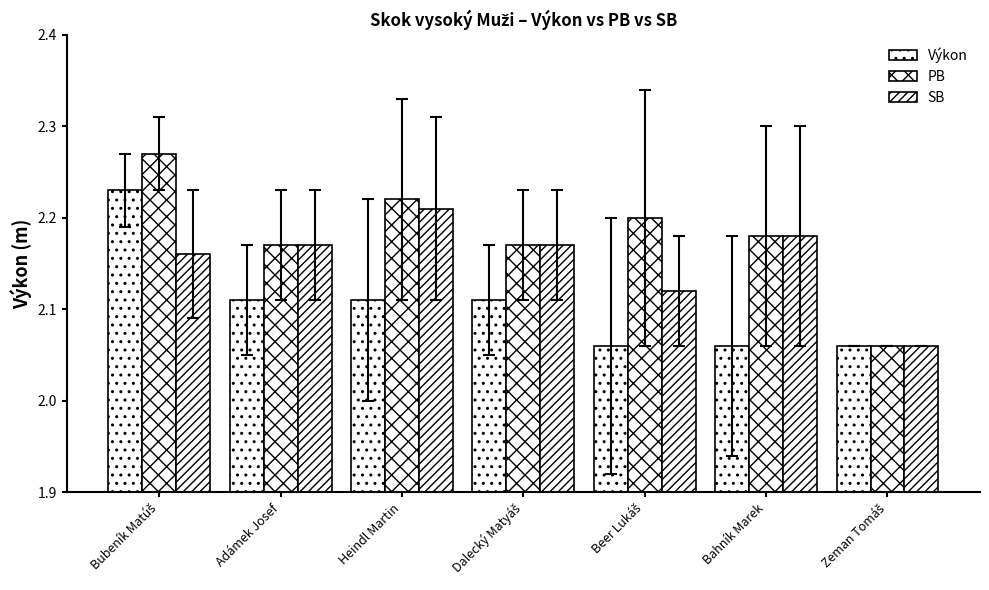

What is the value of the SB bar at the 1st from the left?

2.2